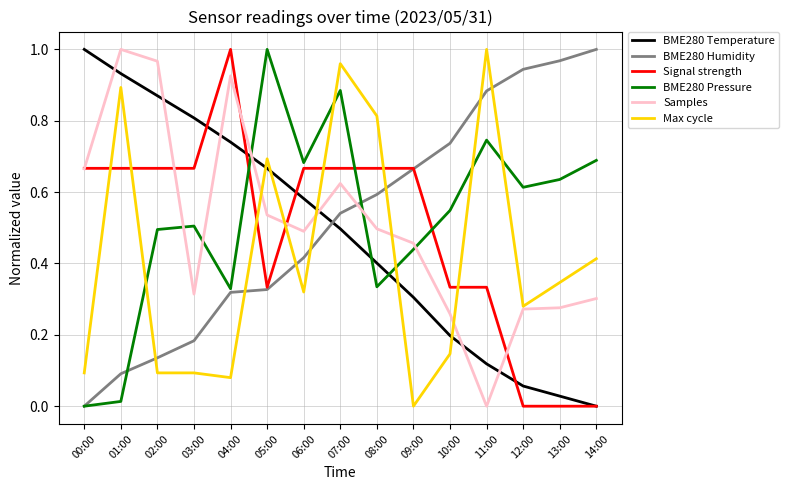

What is the total value across all series at 00:00?

2.4